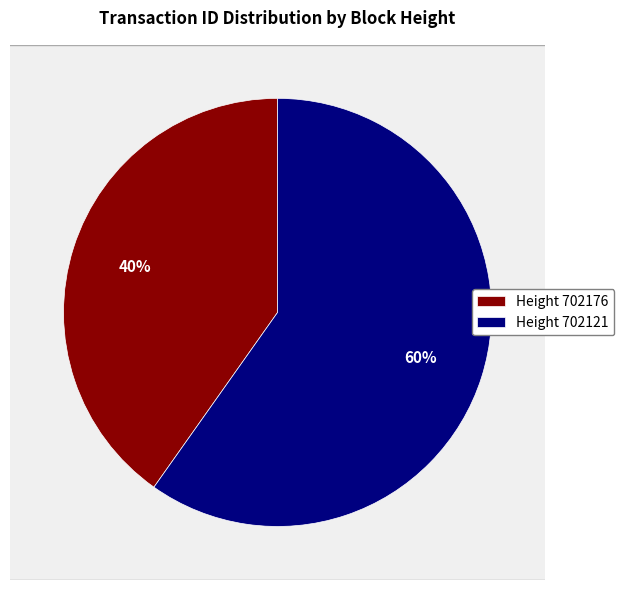

What is the smallest slice in the pie chart?

702176